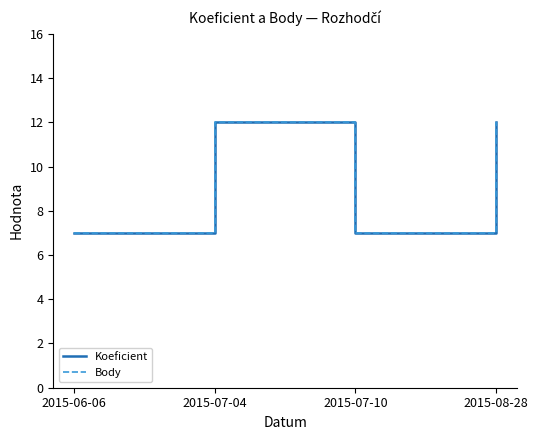

Does the chart display data point markers on the line(s)?

No